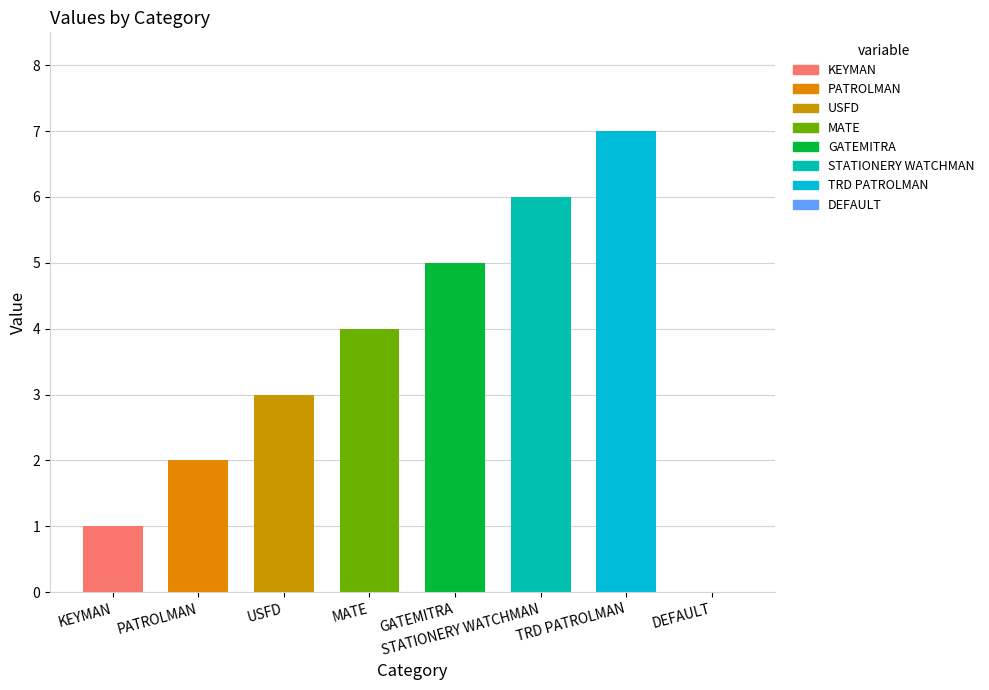

Read the value at USFD.

3